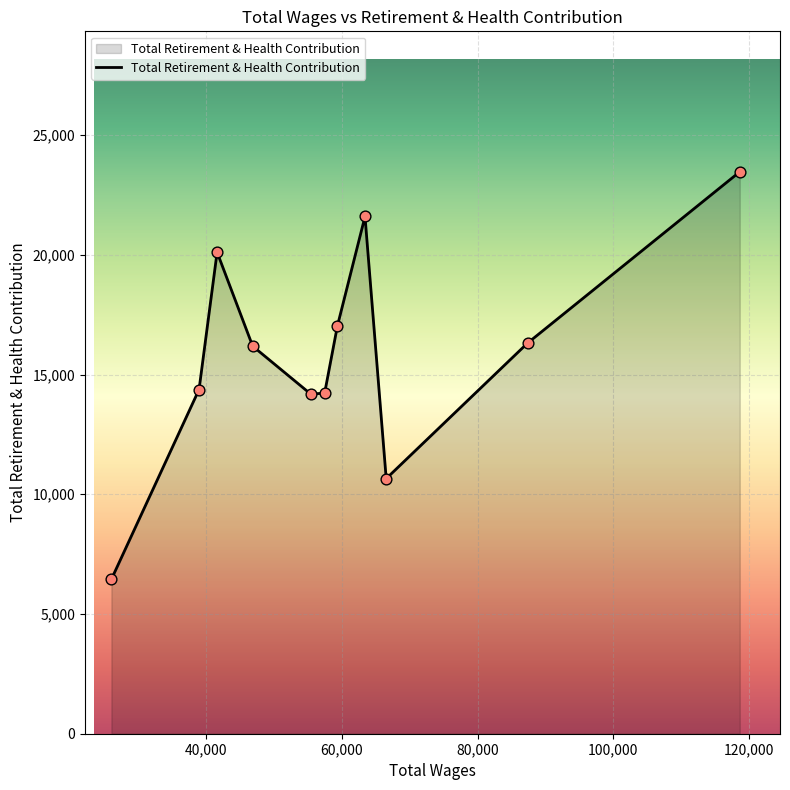

What is the minimum value shown in the chart?

6449